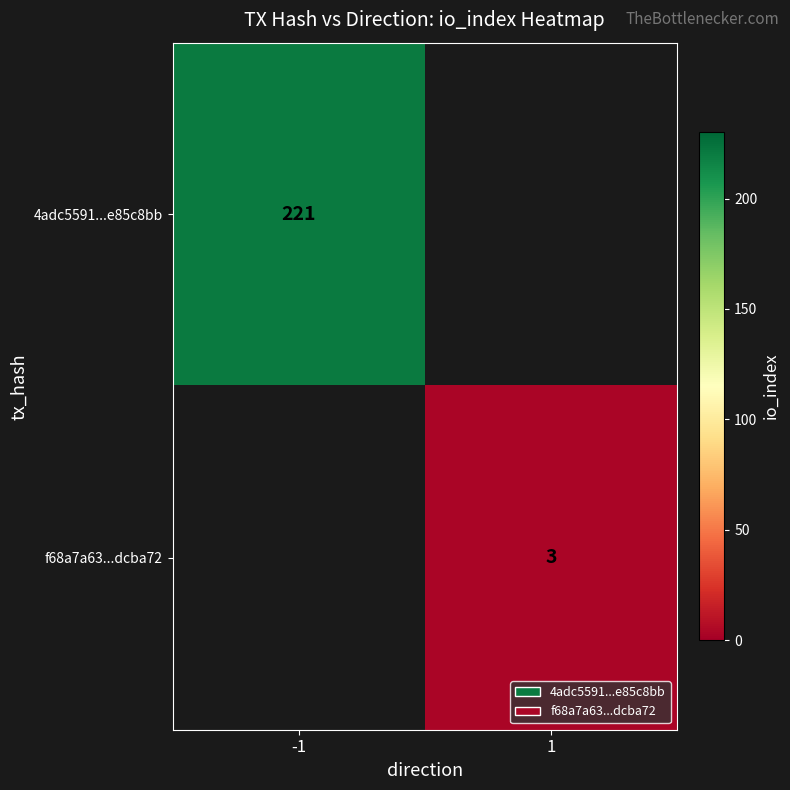

Is the value of f68a7a63...dcba72 at 1 greater than the value of 4adc5591...e85c8bb at -1?

No